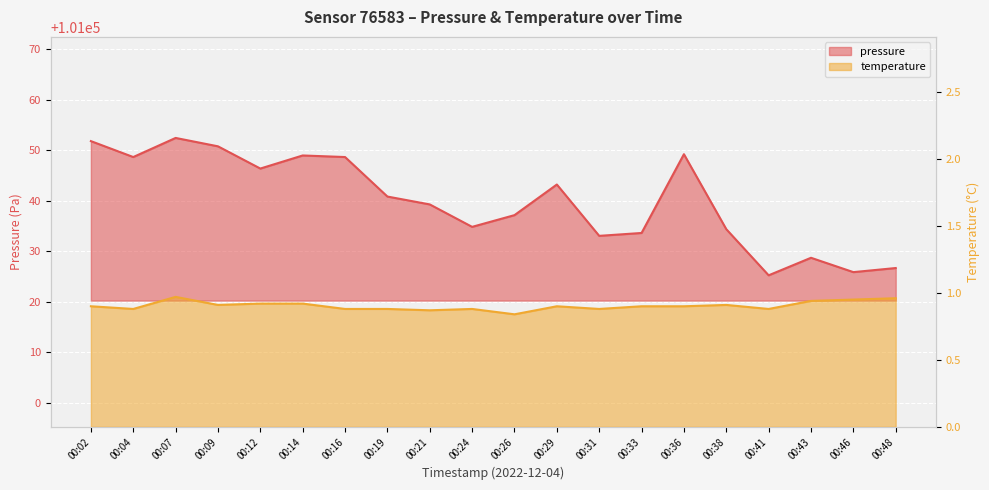

True or false: temperature and pressure cross at least once.

False